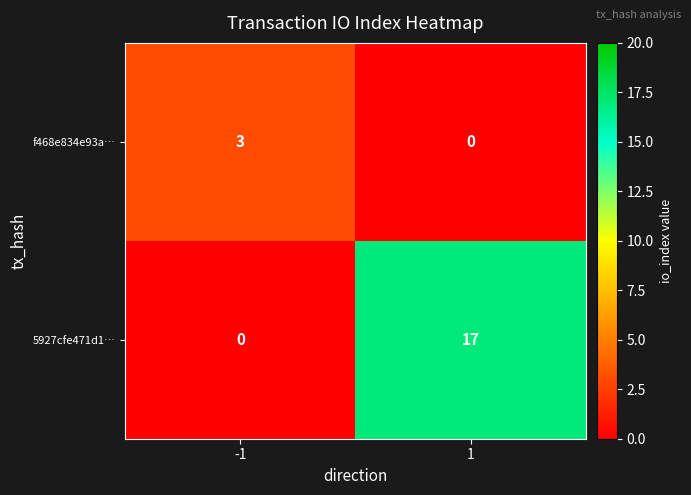

Is the value of 5927cfe471d1… at -1 greater than the value of f468e834e93a… at -1?

No